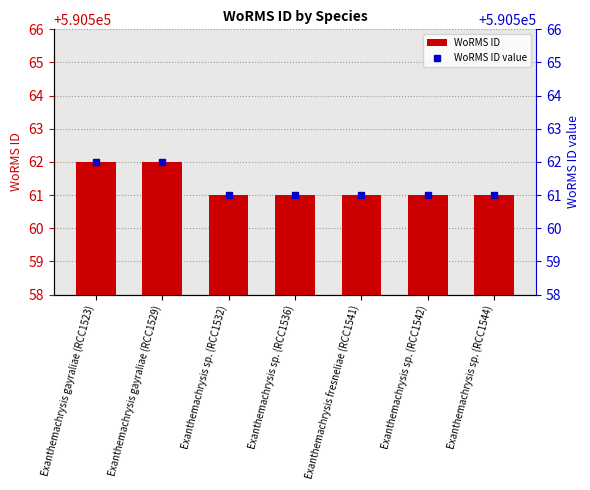

Reading right to left, list all the values displayed in this chart.

590561	590561	590561	590561	590561	590562	590562